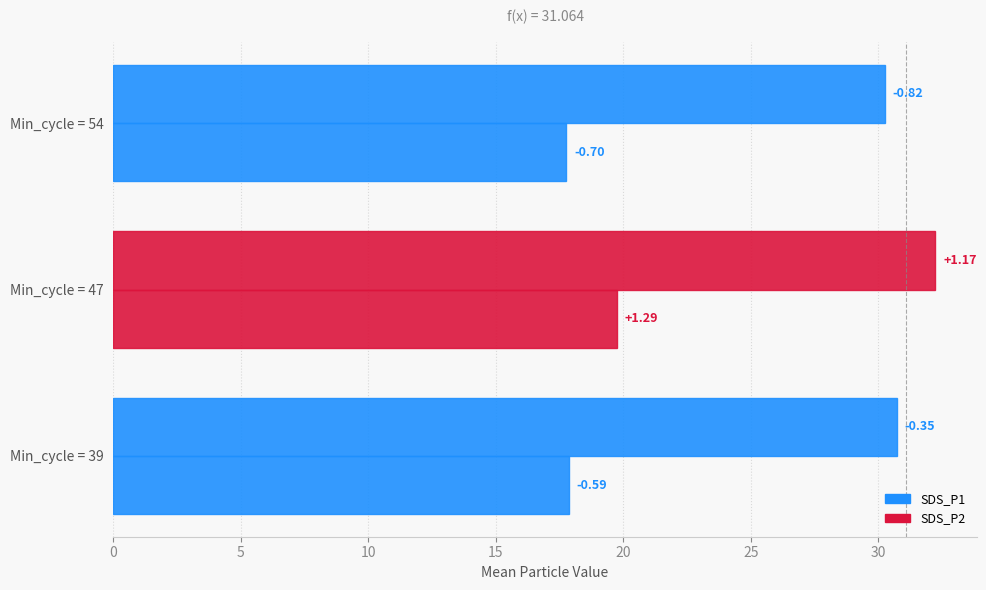

Reading right to left, extract all data points from this chart.

SDS_P1: 30.2	32.2	30.7
SDS_P2: 17.8	19.8	17.9